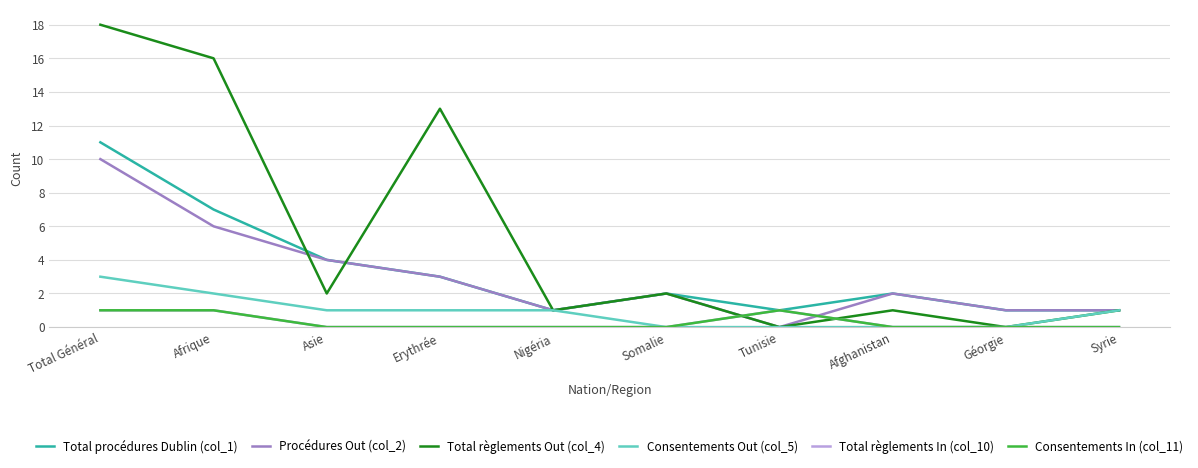

How many lines are shown in the chart?

6